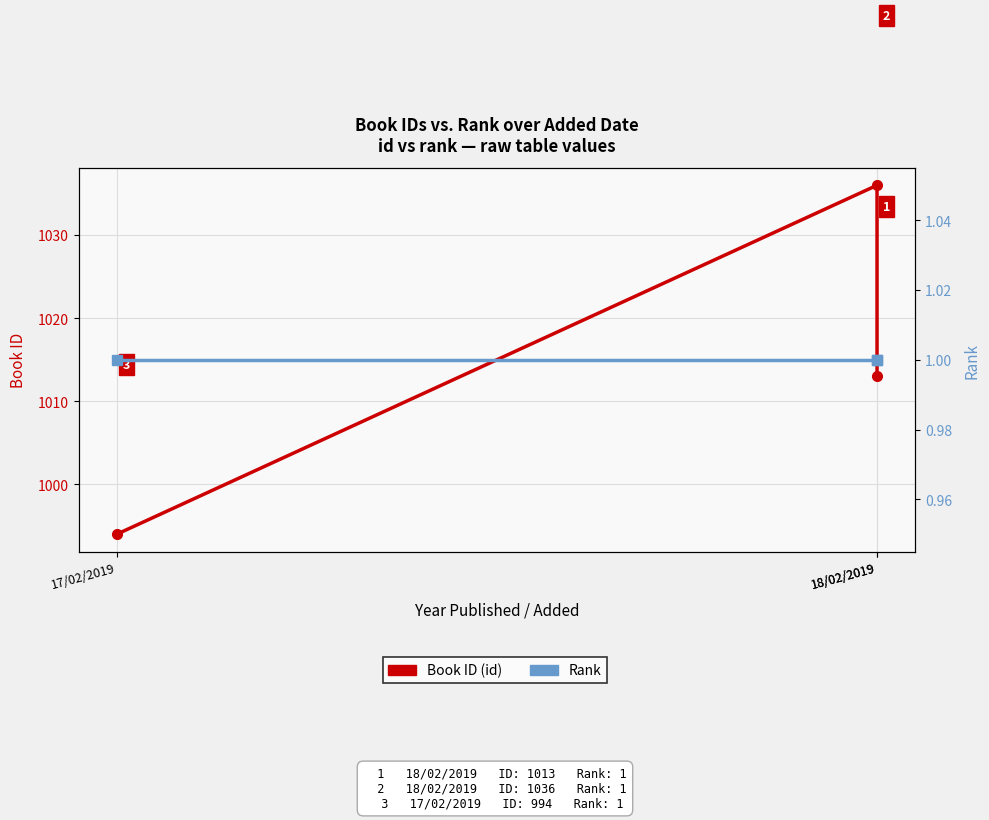

Reading left to right, what are all the values shown in this chart?

id: 18/02/2019=1013	18/02/2019=1036	17/02/2019=994
rank: 18/02/2019=1	18/02/2019=1	17/02/2019=1